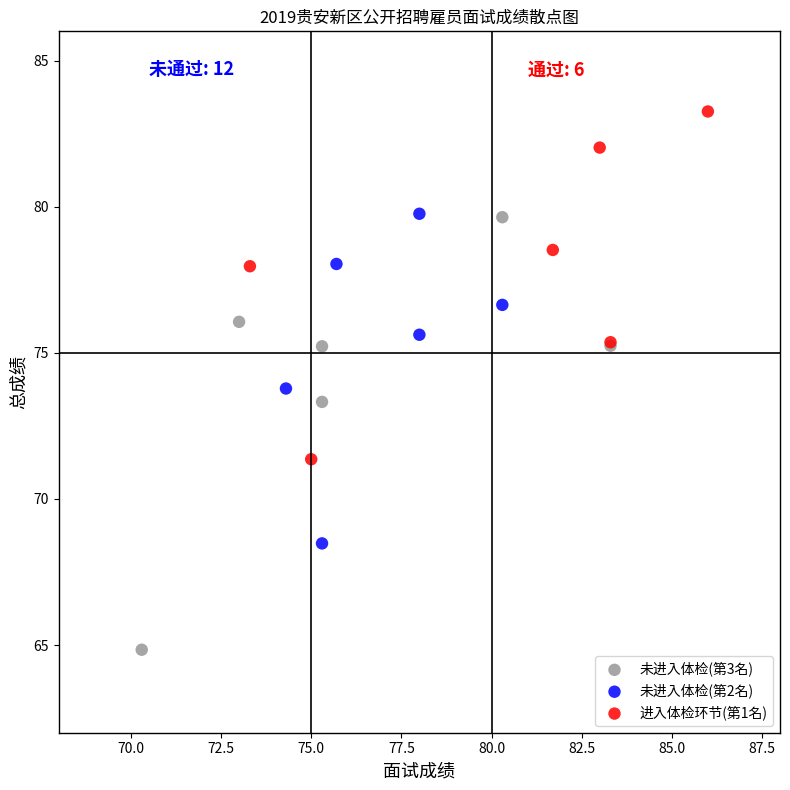

Which series reaches the maximum Y coordinate?

进入体检环节(第1名)